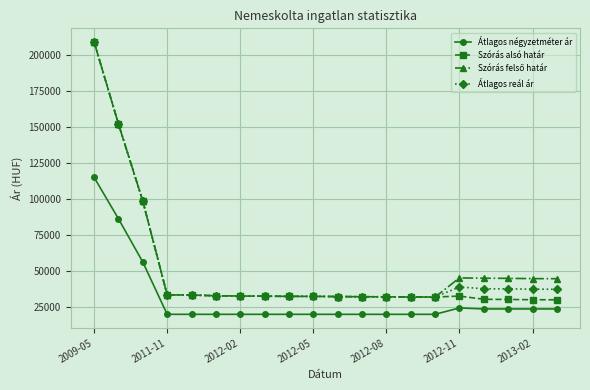

What is the maximum value for Szórás alsó határ?

208885